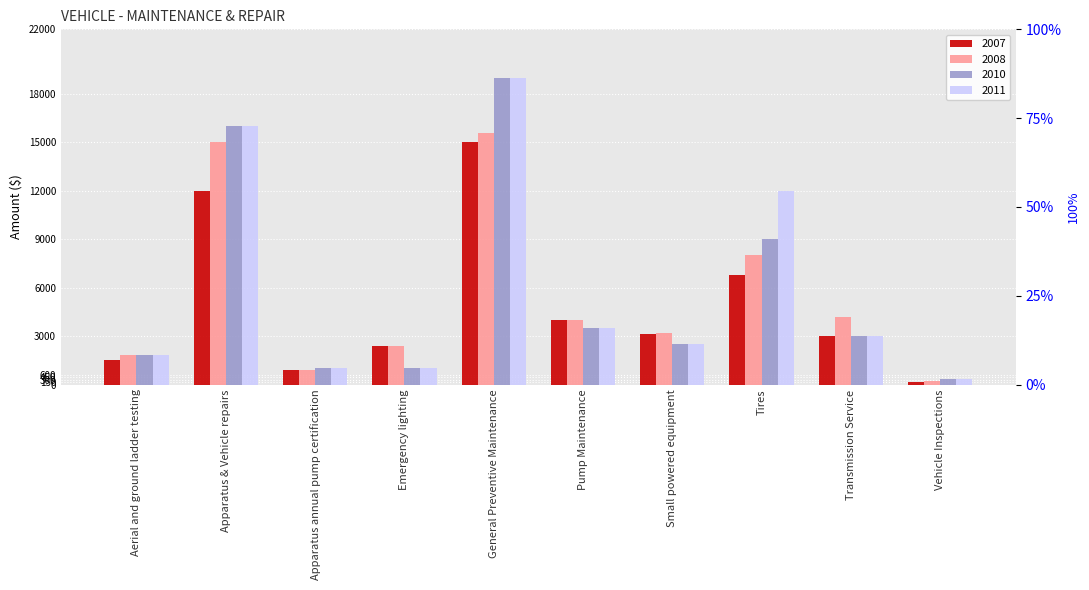

Rank the series by their average value, from highest to lowest.

2011, 2010, 2008, 2007